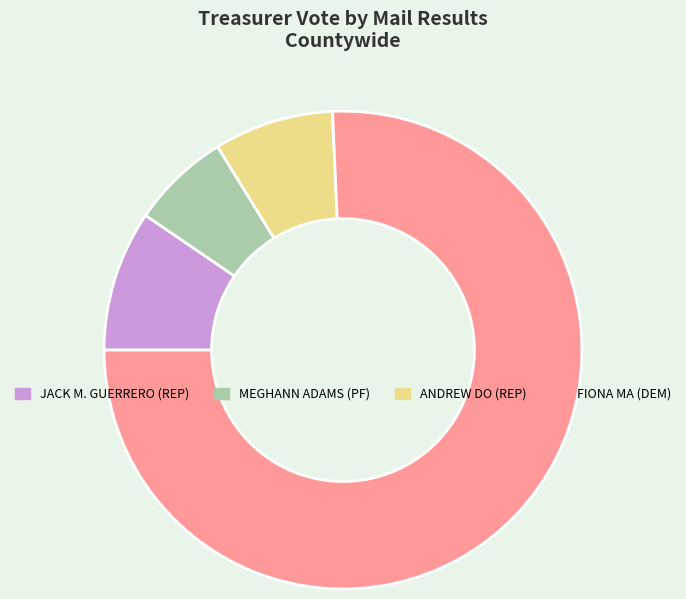

Which category has the biggest portion of the pie?

FIONA MA (DEM)